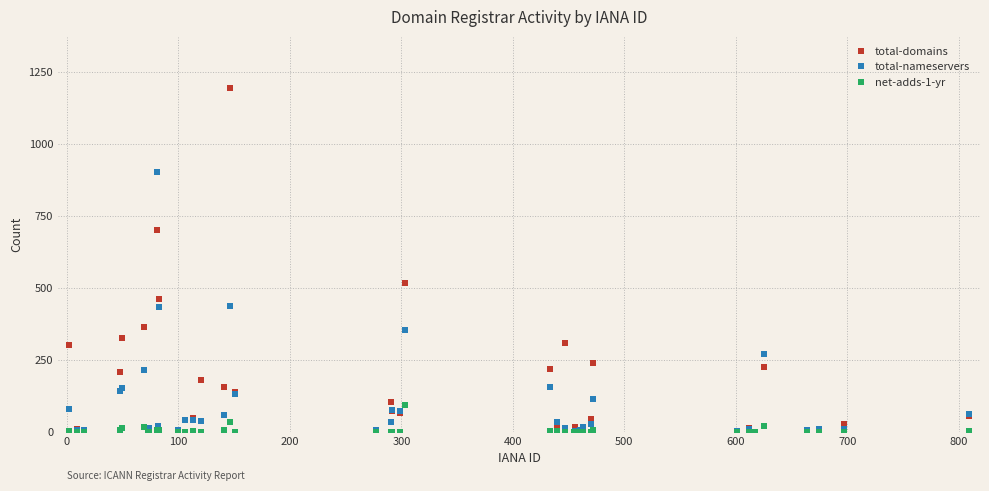

What is the difference between the second highest and second lowest values in the total-nameservers series?

436